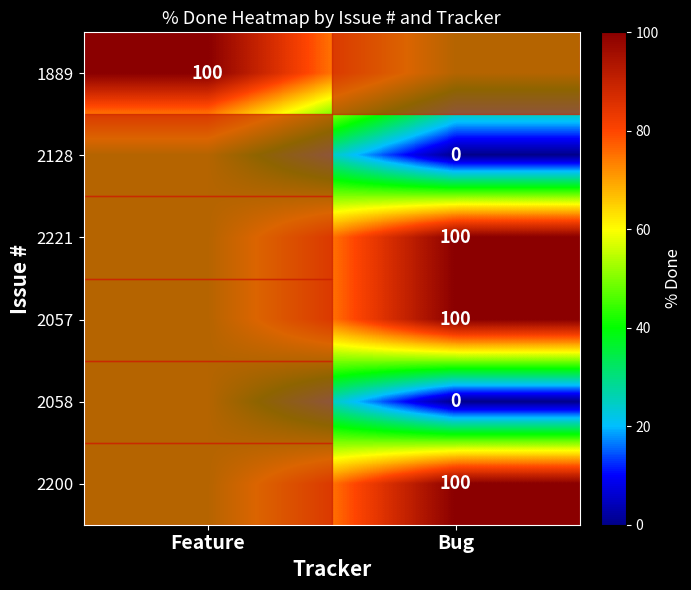

The value of 2200 at Bug is 100. True or false?

True